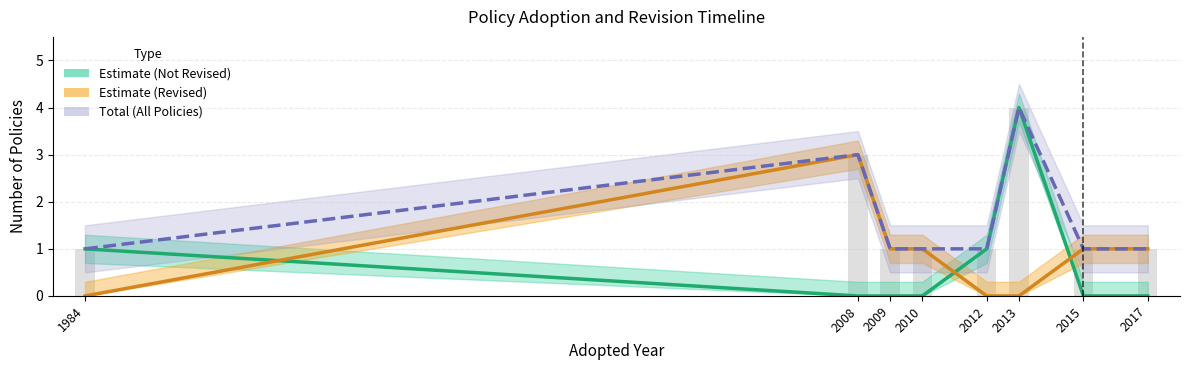

At which category does the chart reach its peak across all series?

2013